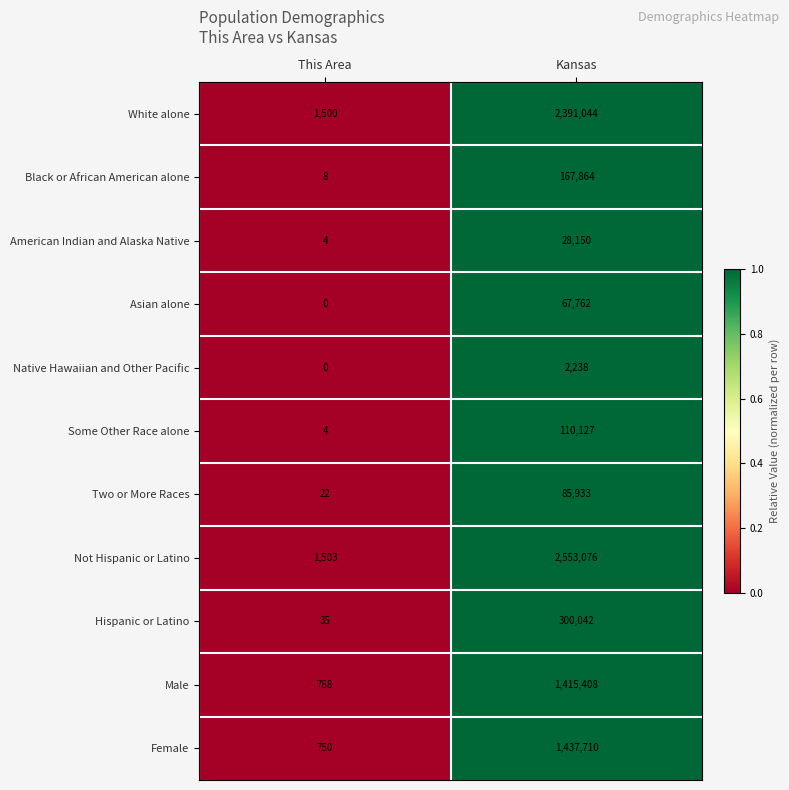

The American Indian and Alaska Native series shows 42170 at Kansas. True or false?

False